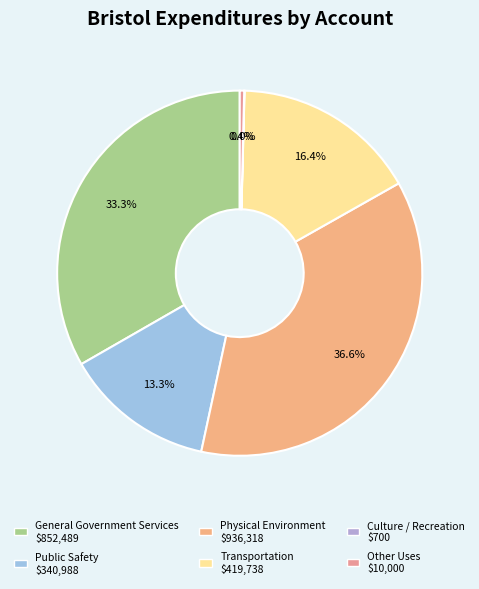

To the nearest percent, what portion does Physical Environment represent?

37%